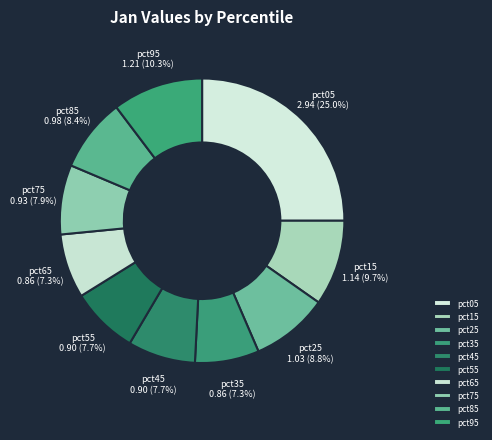

Is there any slice that represents more than half of the pie?

No